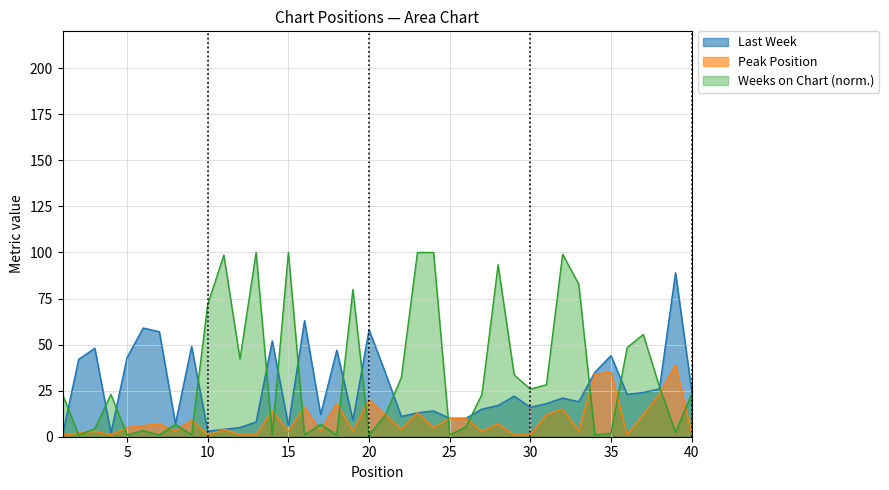

True or false: Peak Position has a value of 1.9 at 22.

False